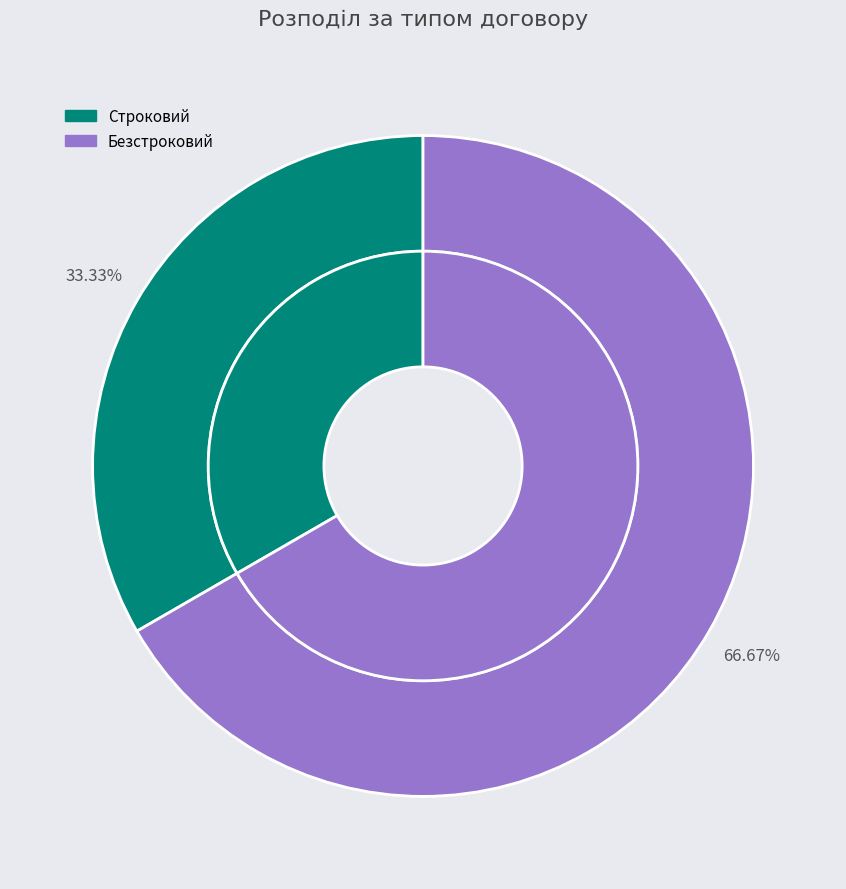

To the nearest percent, what portion does Строковий represent?

33%